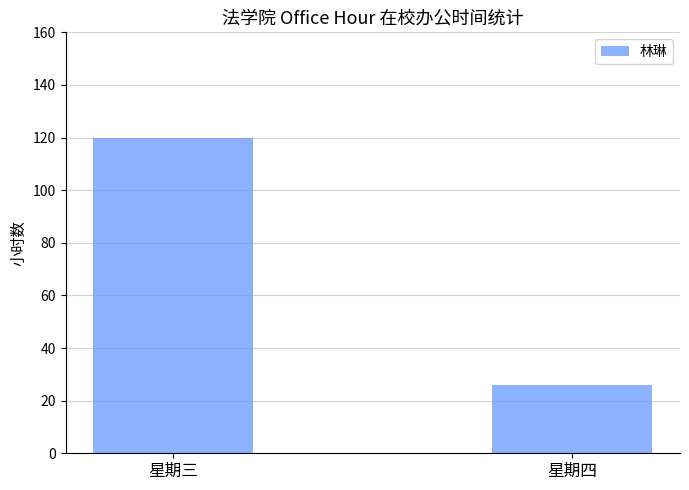

List the labels in order of value, smallest first.

星期四, 星期三